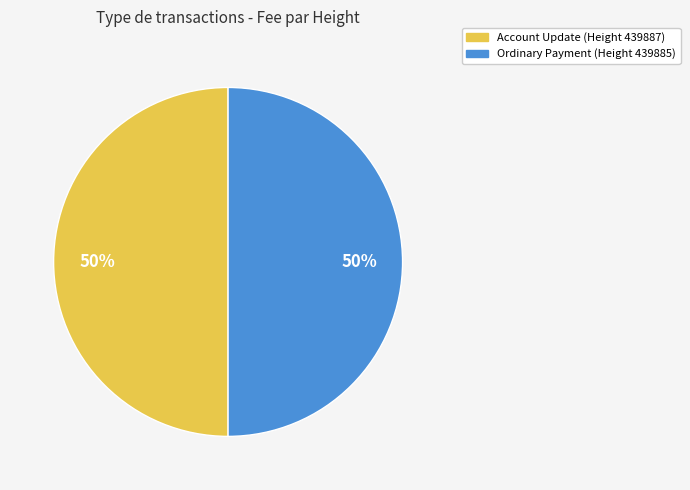

Approximately how many times larger is the value at Account Update (Height 439887) compared to Ordinary Payment (Height 439885)?

1.0